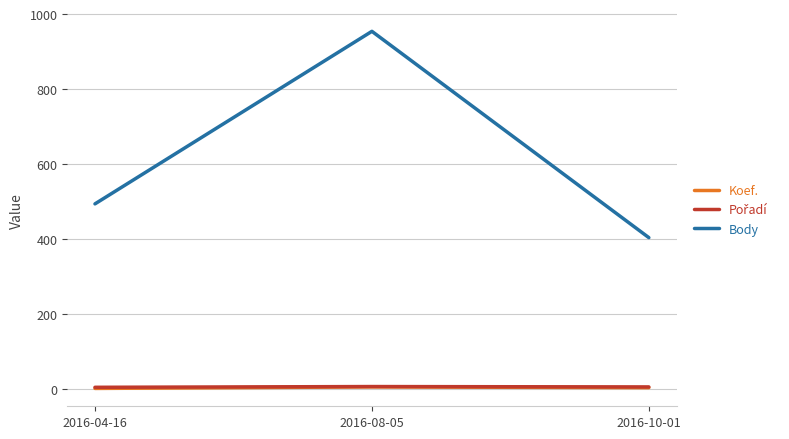

Which category has the highest value across all series?

2016-08-05